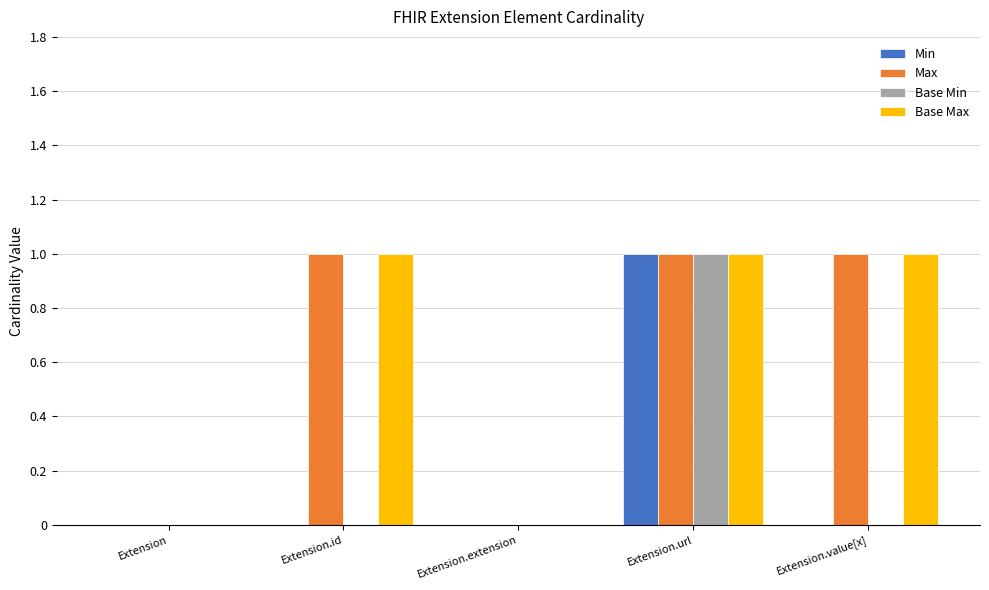

True or false: Min has a value of 1 at Extension.extension.

False